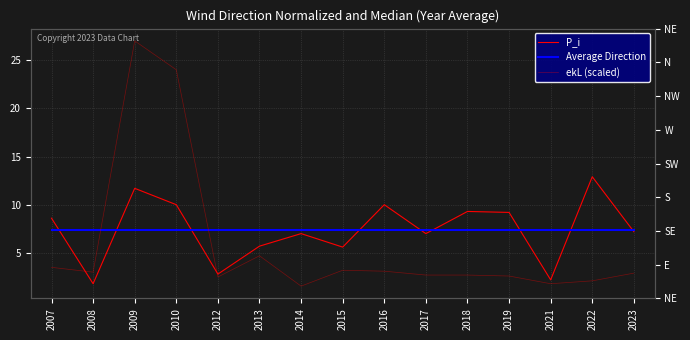

What is the greatest value displayed?

27.0